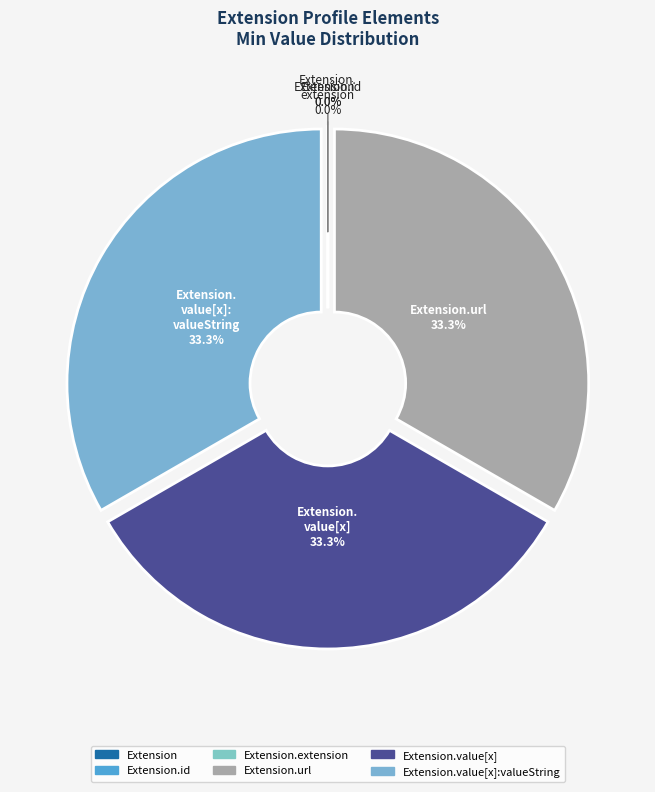

Which category has the smallest portion of the pie?

Extension